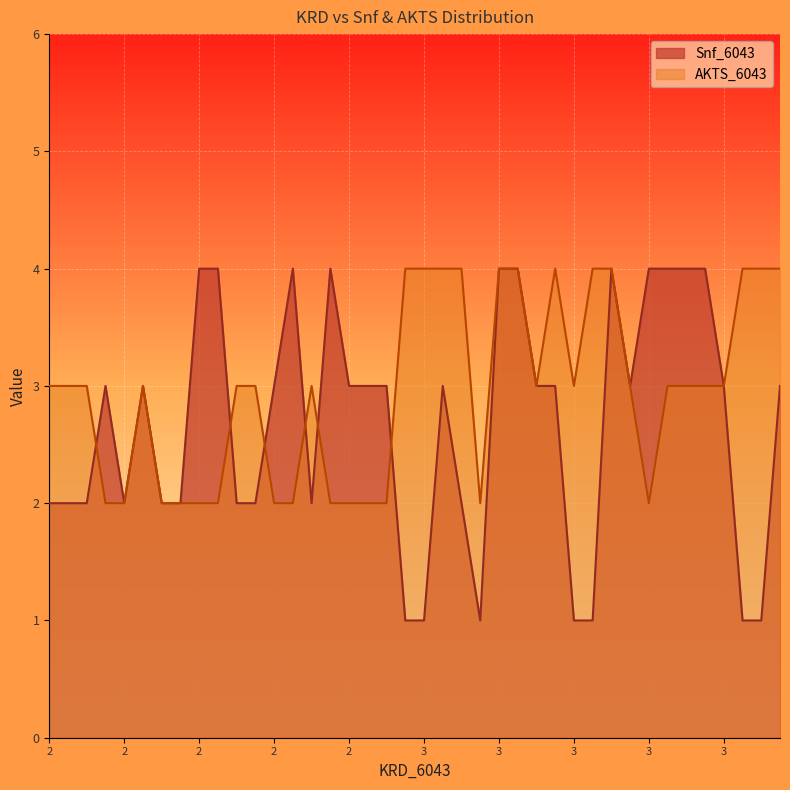

Is it true that Snf_6043 equals 5 at 2?

False